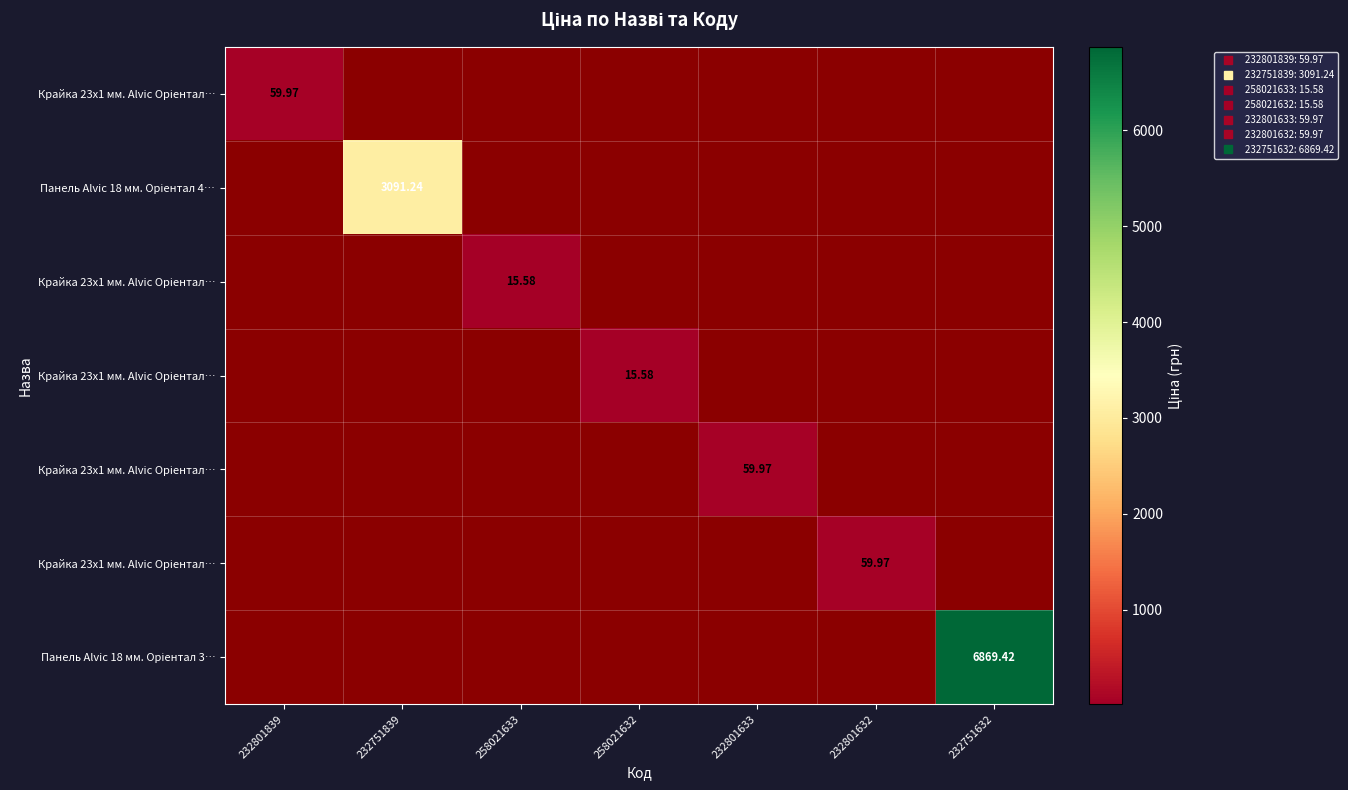

What is the smallest value displayed?

15.6